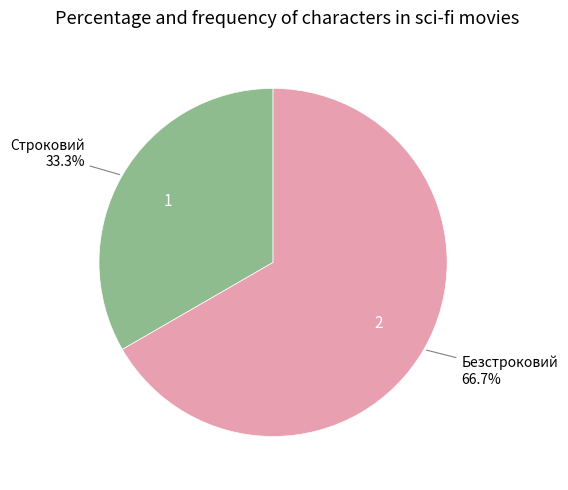

Does any single category account for the majority?

Yes